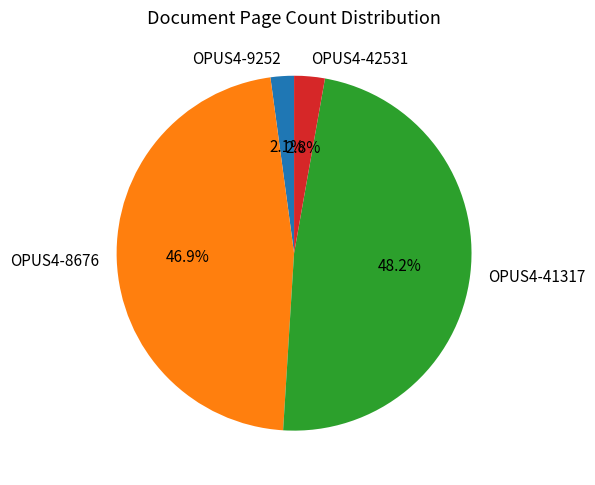

To the nearest percent, what portion does OPUS4-42531 represent?

3%